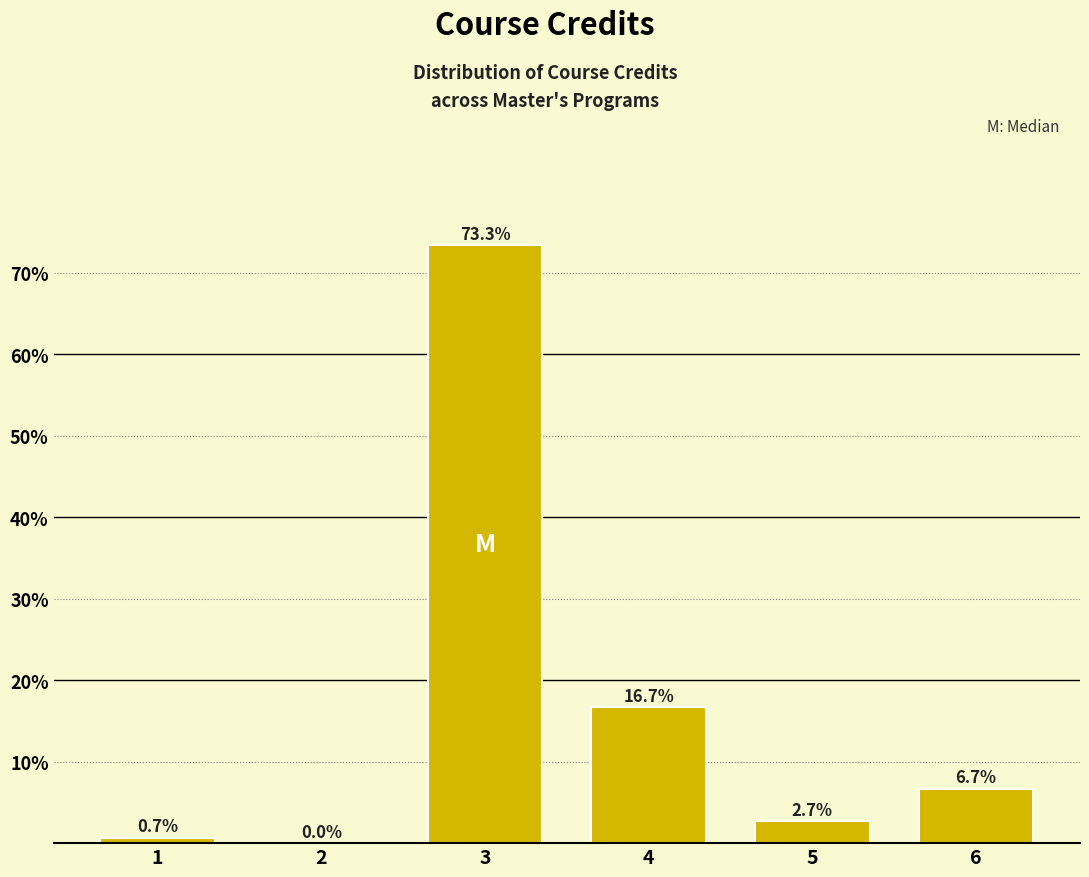

Reading left to right, what are all the values shown in this chart?

1=0.7	2=0.0	3=73.3	4=16.7	5=2.7	6=6.7